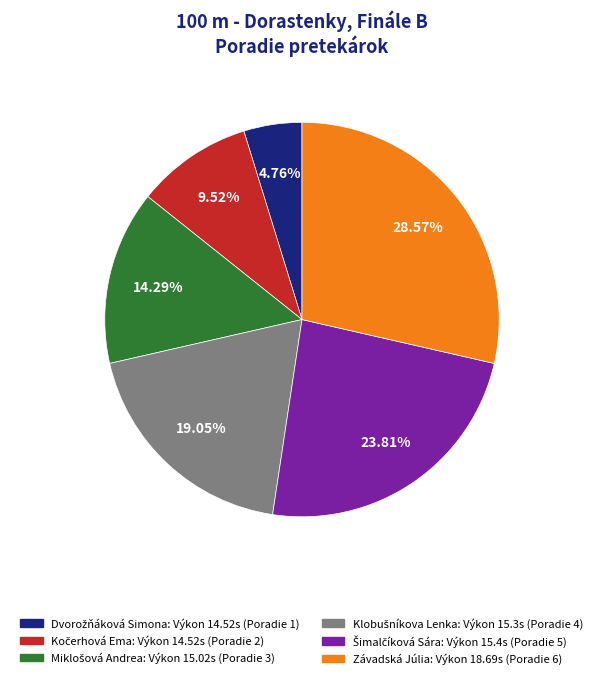

Does Závadská Júlia represent more than half of the total?

No